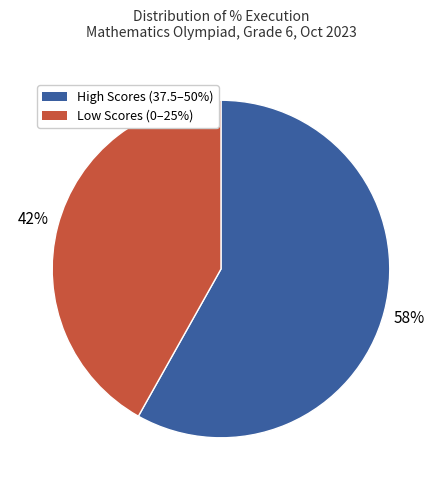

To the nearest percent, what is the difference between the largest and smallest slice percentages?

16%